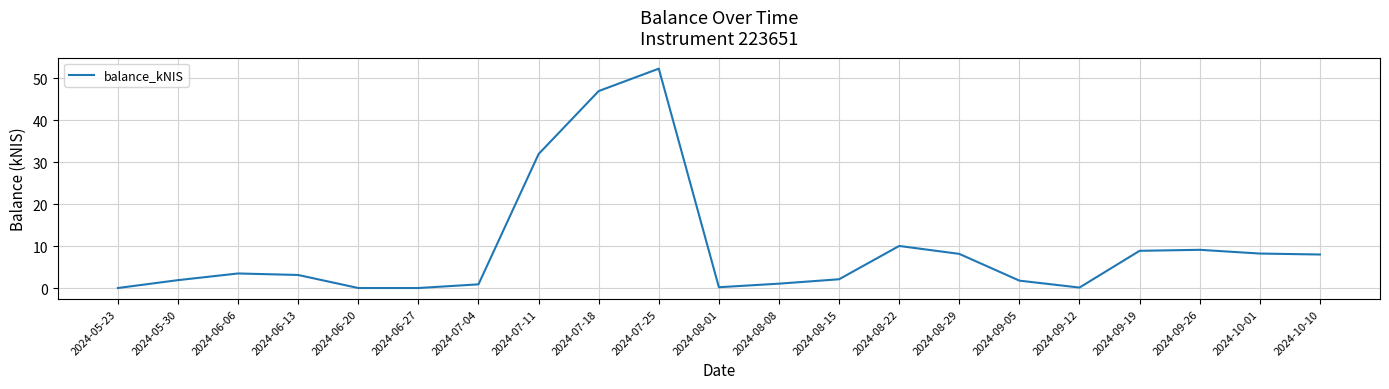

What is the change in value from 2024-07-25 to 2024-09-12?

-52.2